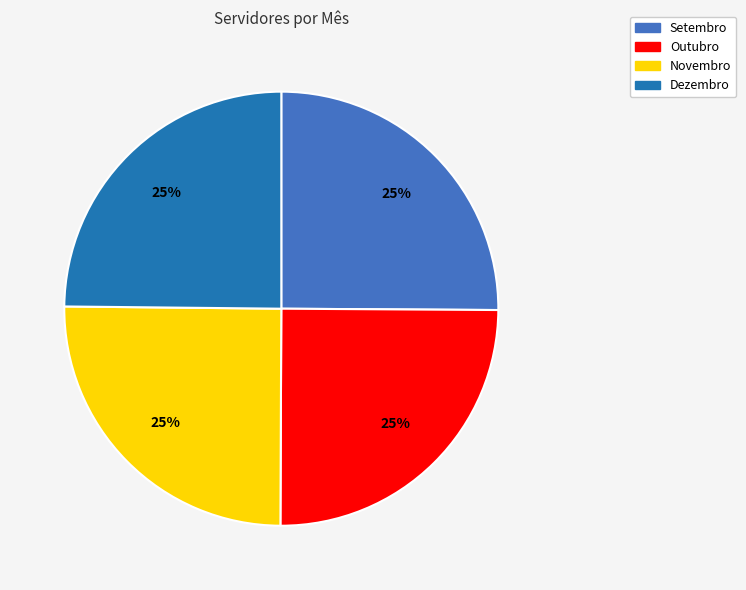

To the nearest percent, what is the average slice percentage?

25%